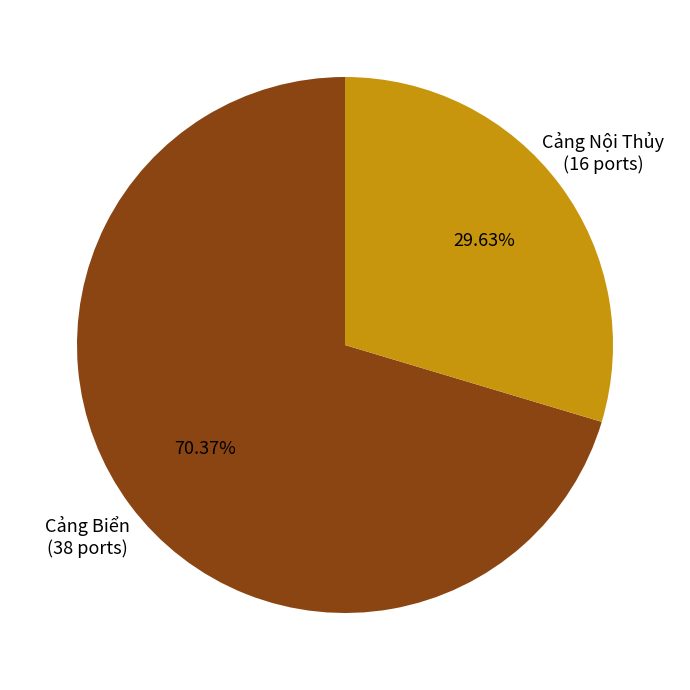

Is there any slice that represents more than half of the pie?

Yes